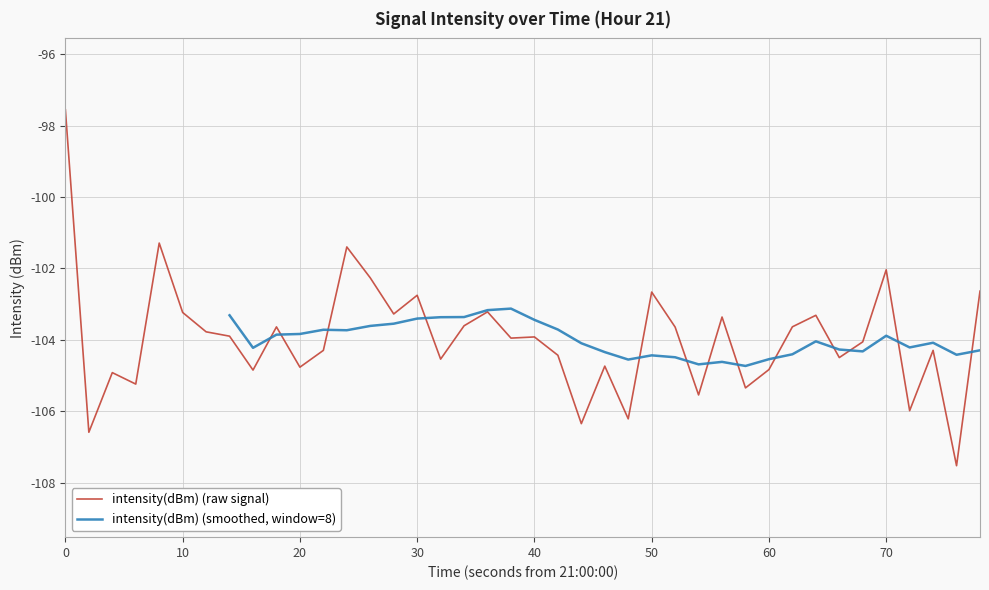

What is the minimum value for intensity(dBm) (raw signal)?

-107.5